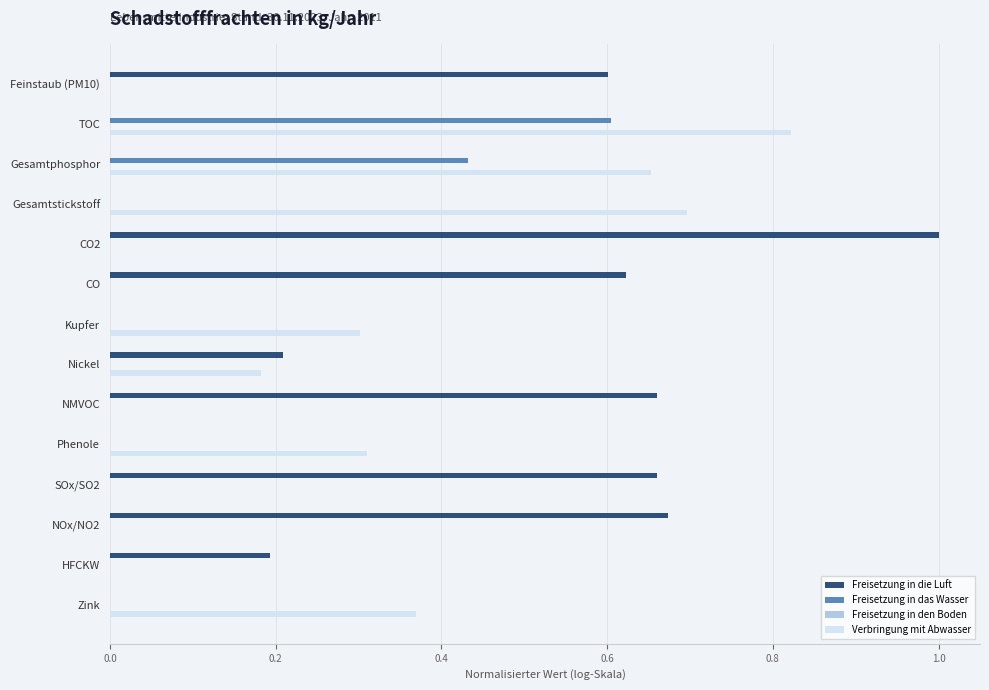

At which category is the sum across all series the highest?

TOC